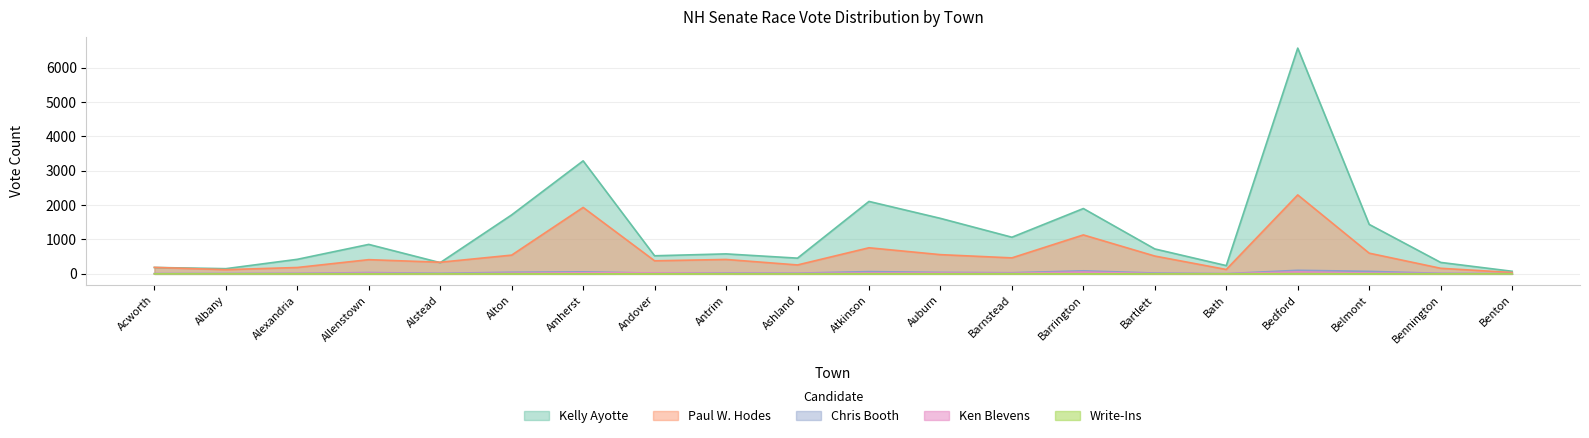

True or false: Chris Booth and Kelly Ayotte cross at least once.

False